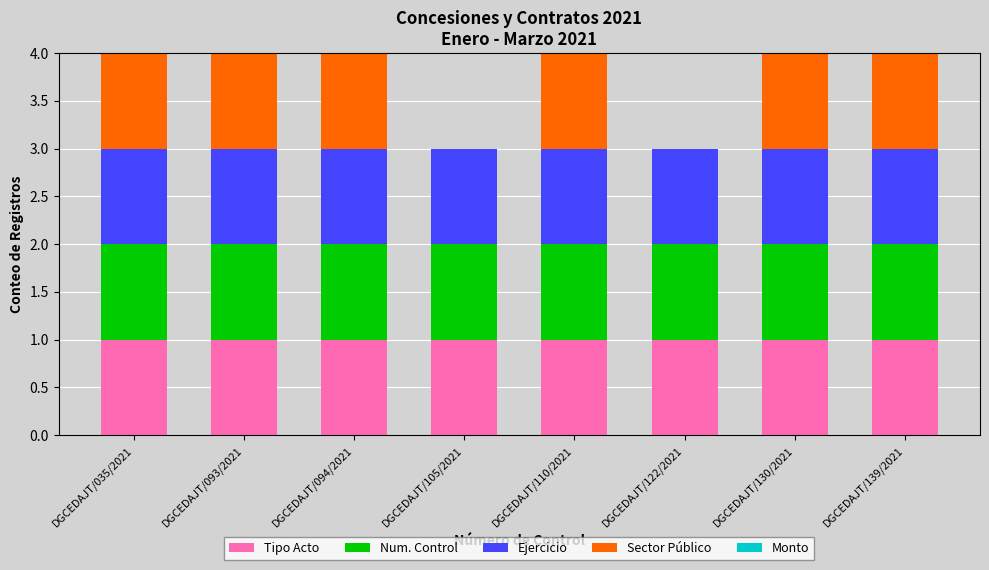

What is the total value across all series at DGCEDAJT/105/2021?

3